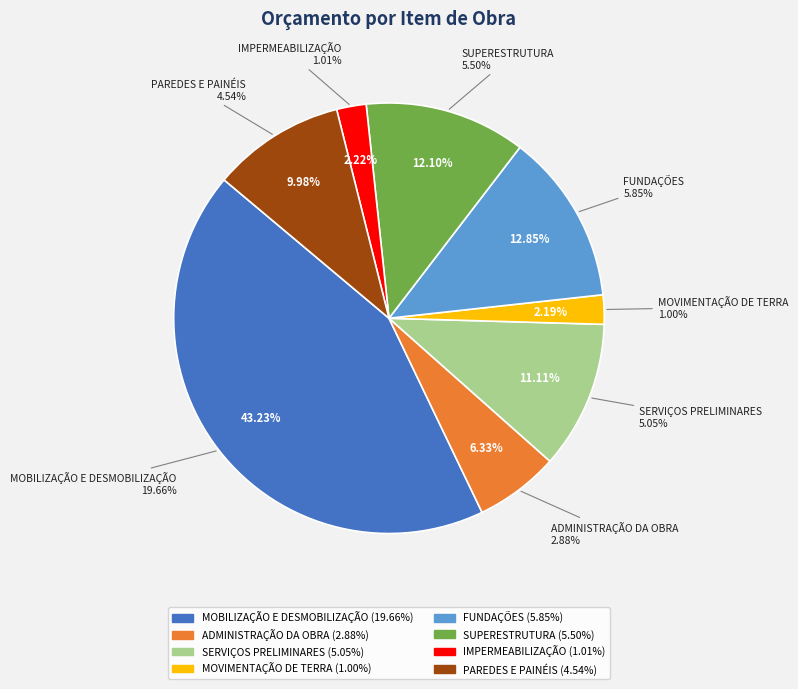

The IMPERMEABILIZAÇÃO slice represents 1% of the pie. True or false?

False